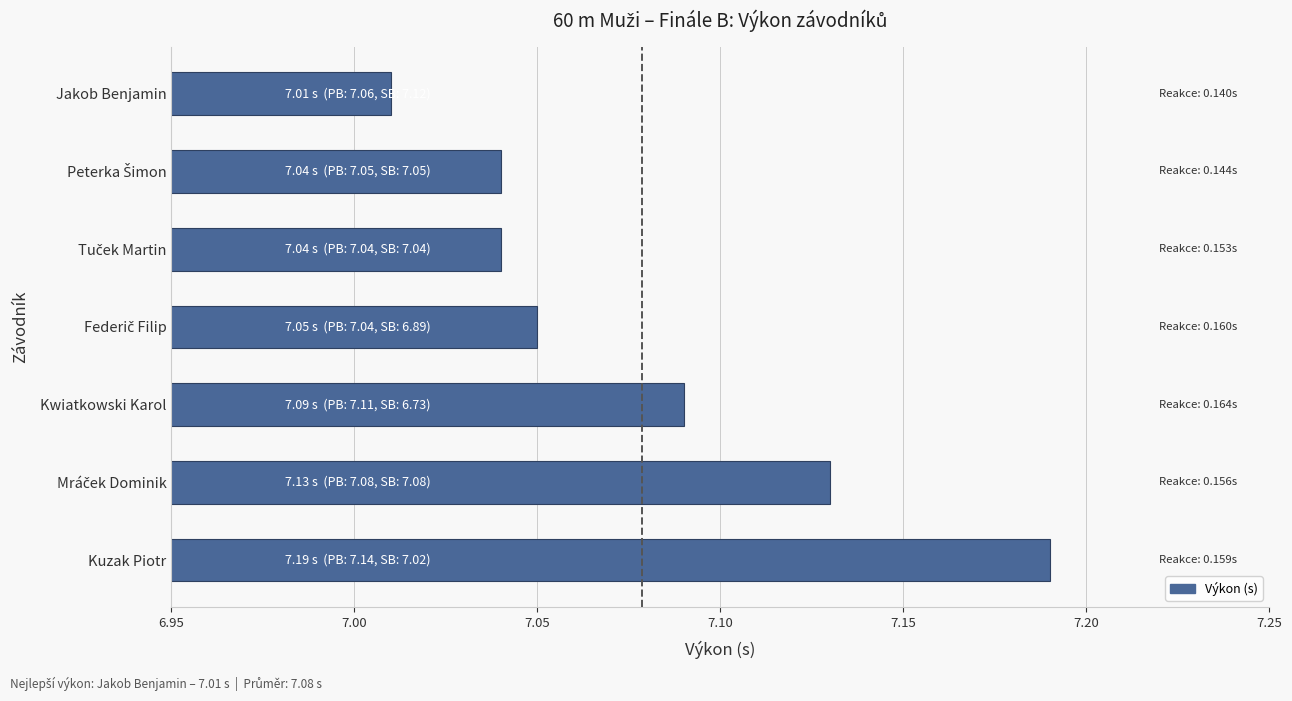

Which category has the lowest value across all series?

Jakob Benjamin